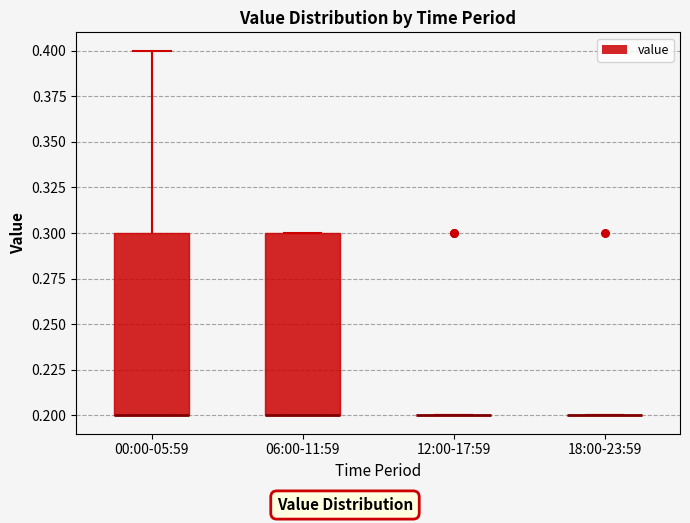

Reading left to right, transcribe this box plot: for each box, give where its median line is, the range the box spans, and where its two whiskers end, as read against the y-axis. The values are not printed on the chart, so give them approximately, as read against the axis.

00:00-05:59: median 0.2 (drawn on the box's lower edge), box 0.2 to 0.3, whiskers 0.2 to 0.4
06:00-11:59: median 0.2 (drawn on the box's lower edge), box 0.2 to 0.3, whiskers 0.2 to 0.3
12:00-17:59: box collapsed to a line at 0.2, whiskers 0.2 to 0.2
18:00-23:59: box collapsed to a line at 0.2, whiskers 0.2 to 0.2